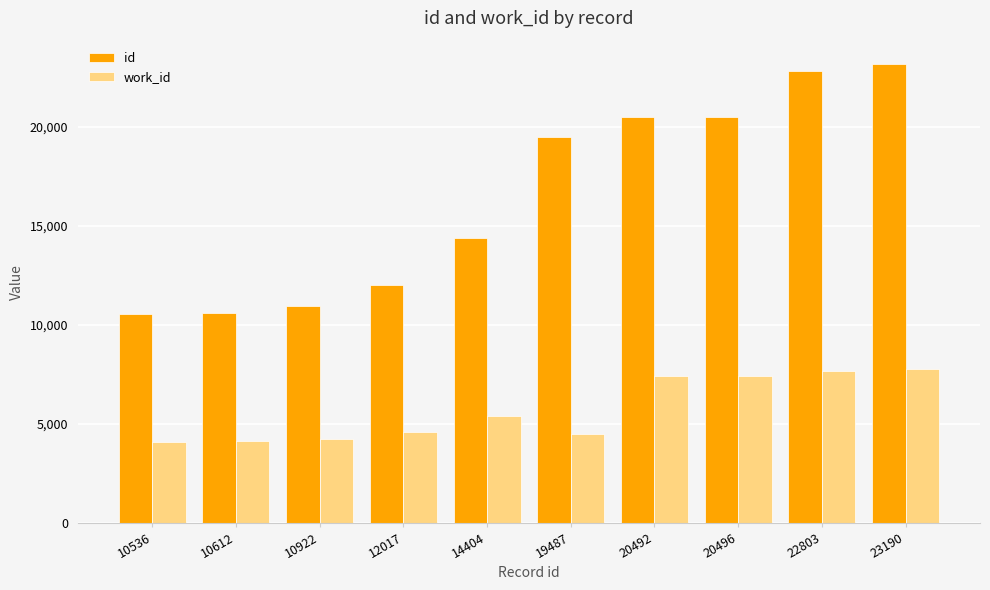

True or false: work_id has a value of 3117 at 12017.

False